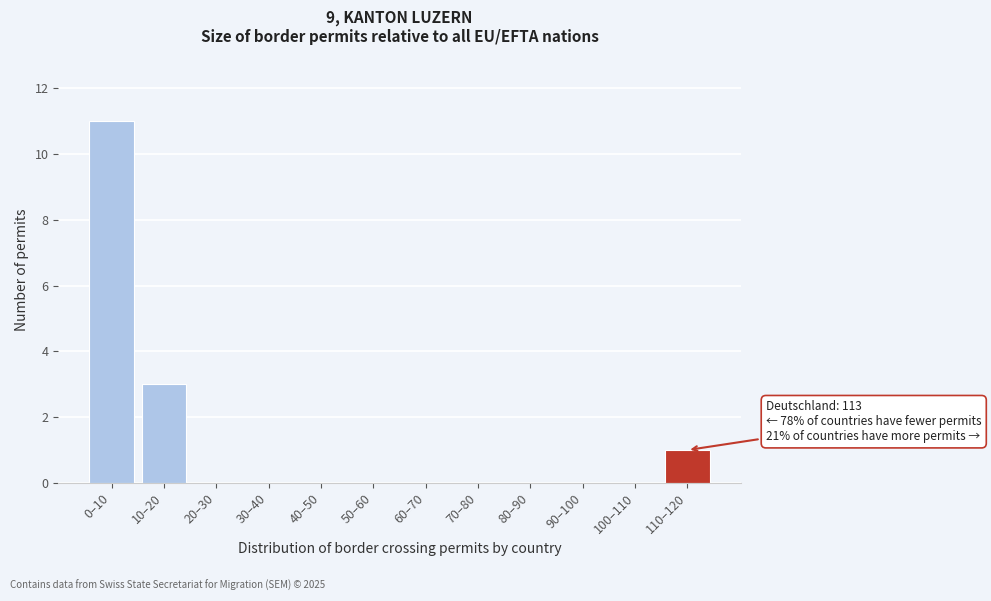

Reading left to right, transcribe all the data shown in this chart.

0–10=11	10–20=3	20–30=0	30–40=0	40–50=0	50–60=0	60–70=0	70–80=0	80–90=0	90–100=0	100–110=0	110–120=1